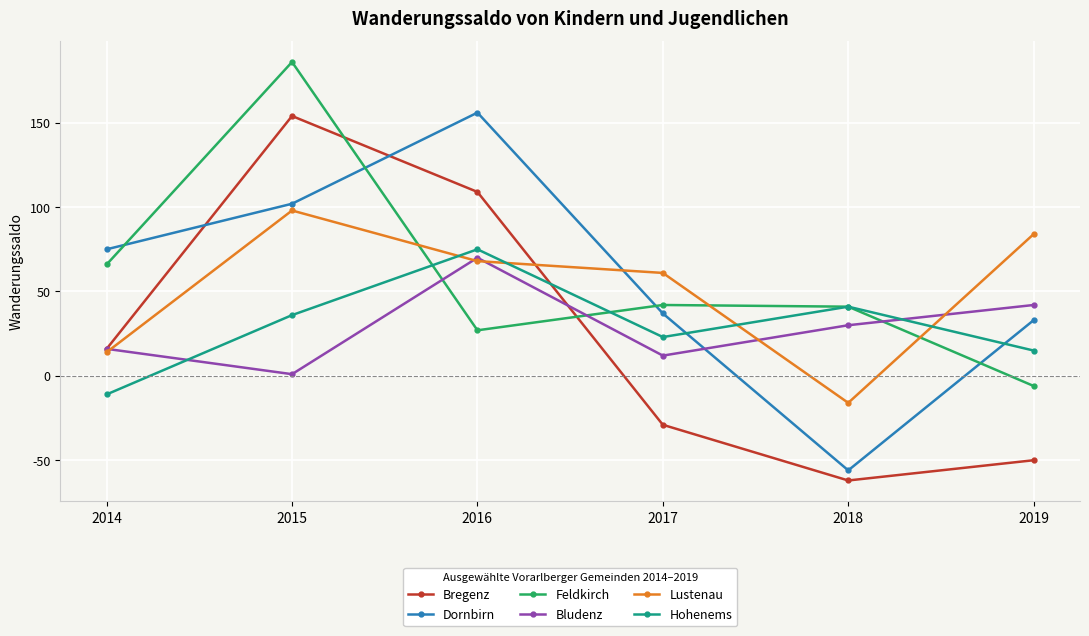

The value of Lustenau at 2019 is 129. True or false?

False